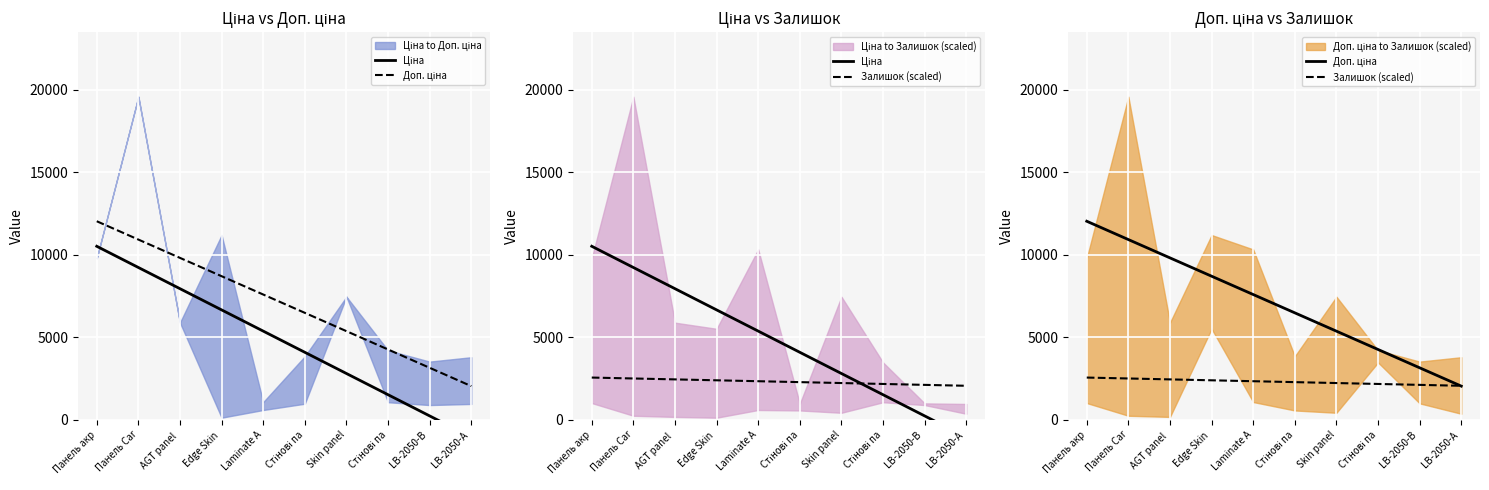

The value of Доп. ціна at Панель Car is 10907.2. True or false?

True